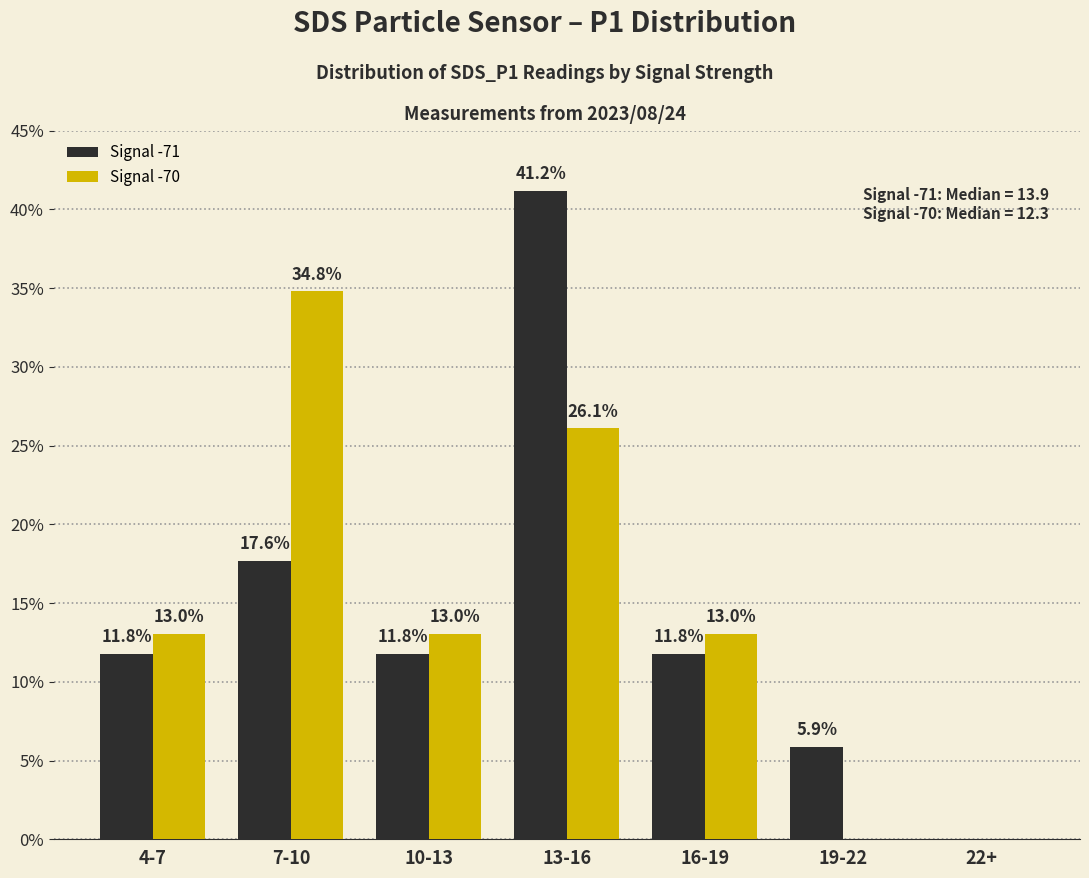

How many series are shown in this chart?

2